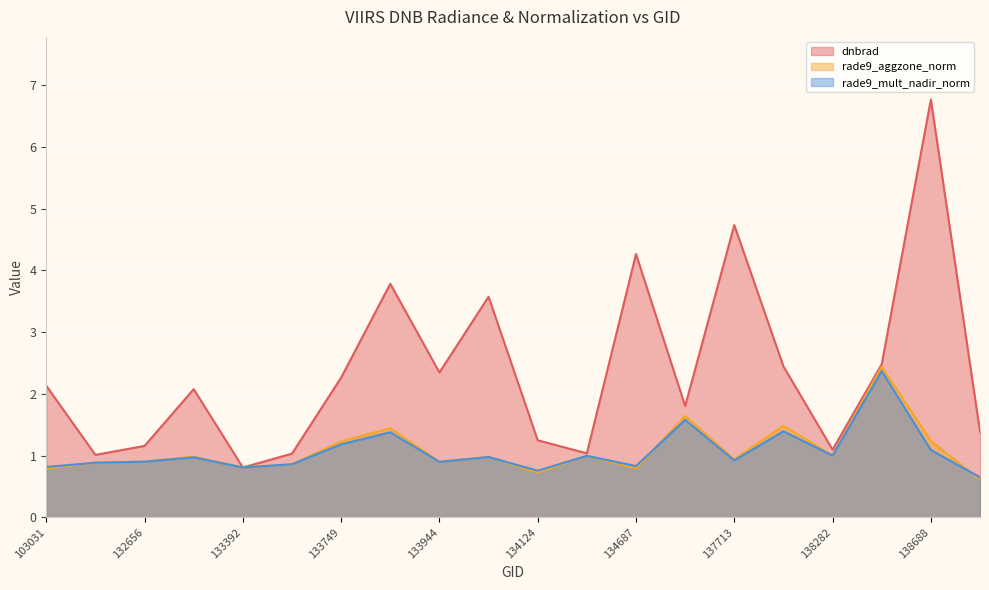

At which category is the sum across all series the highest?

138688